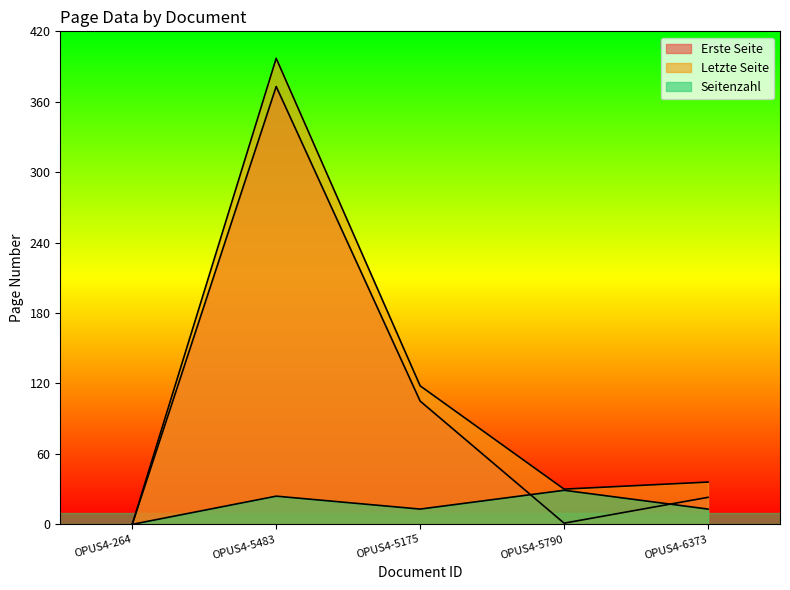

What is the sum of the Erste Seite values at OPUS4-5483 and OPUS4-6373?

396